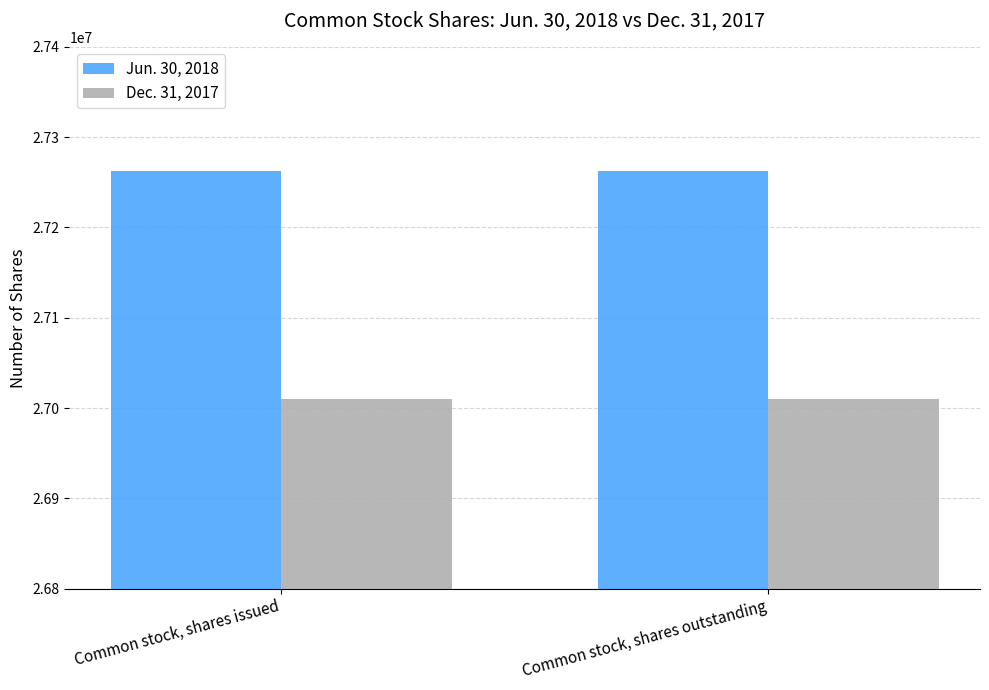

What is the maximum value shown in the chart?

27262346